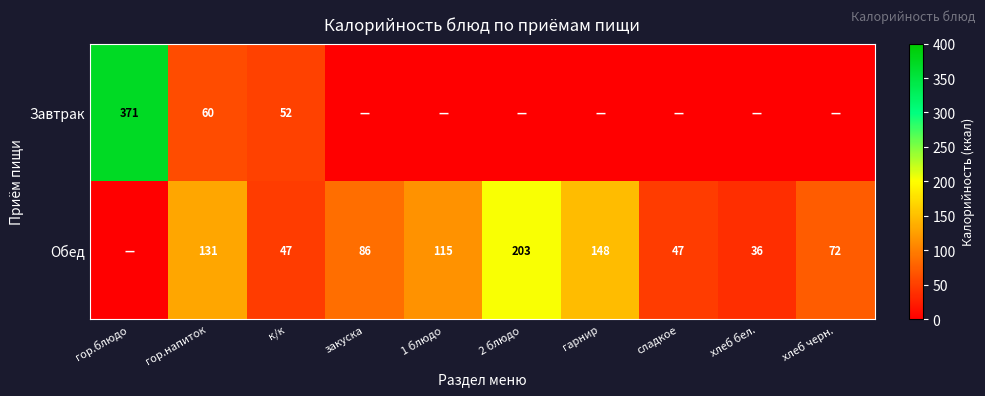

The value of Обед at гор.напиток is 179. True or false?

False